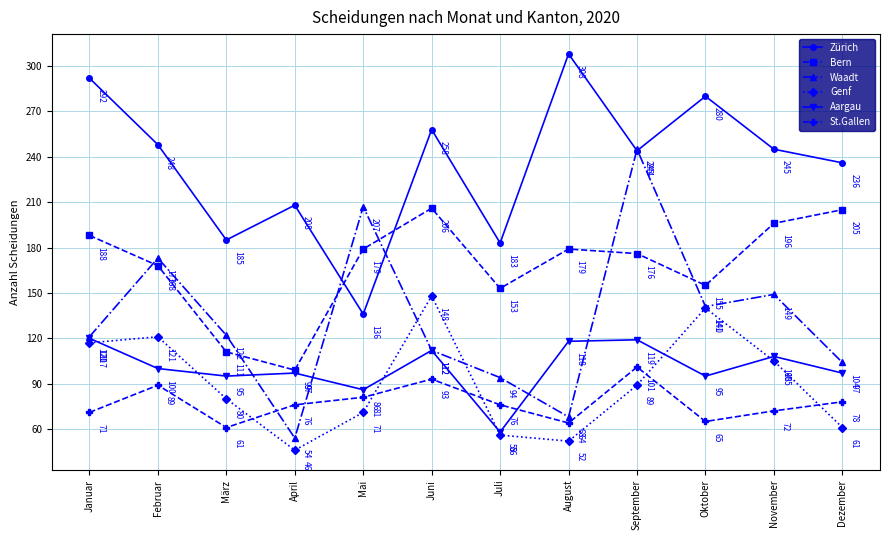

Does the chart have visible grid lines?

Yes